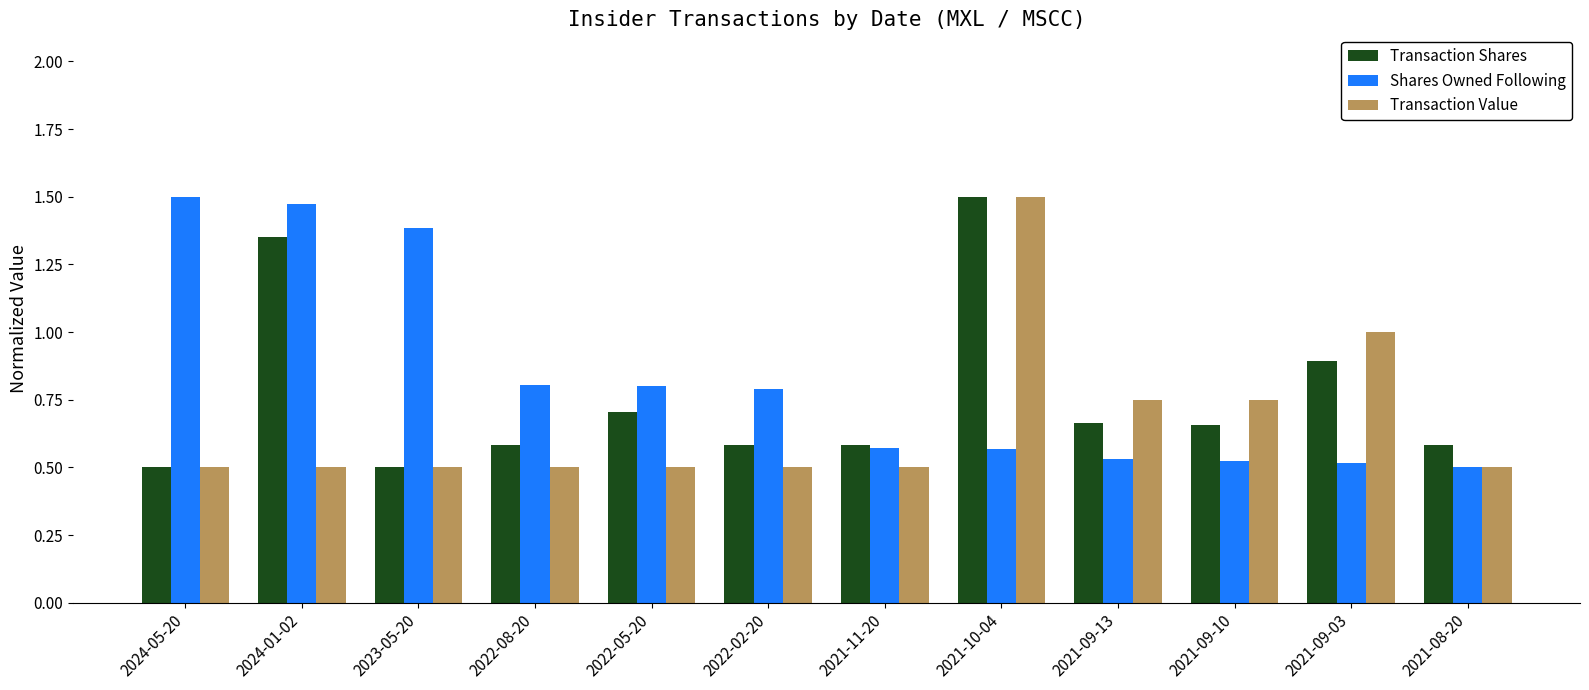

What is the sum of the Shares Owned Following values at 2024-05-20 and 2021-11-20?

2.1